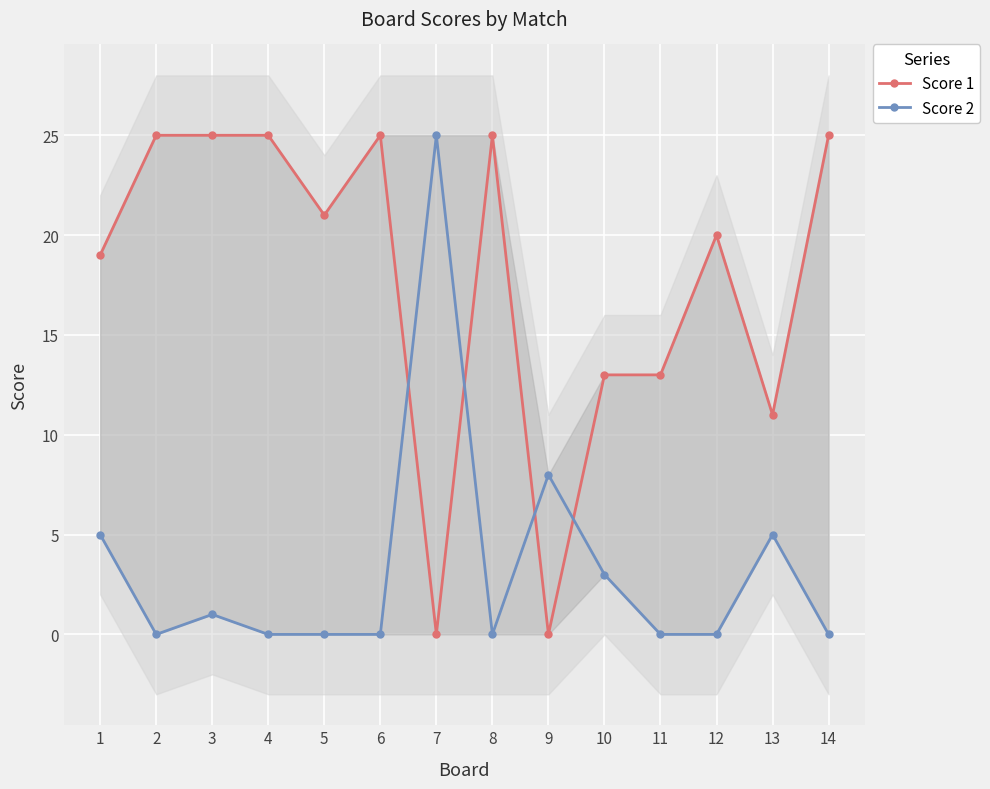

What is the sum of the Score 1 values at 3 and 5?

46